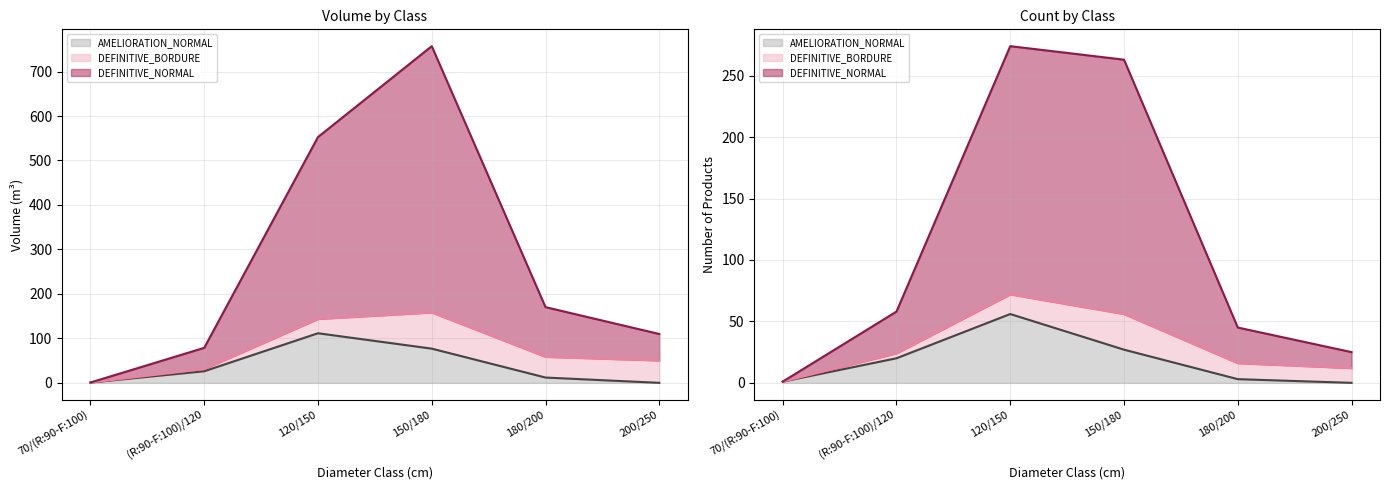

Where is AMELIORATION_NORMAL (line) nearest to the value 28?

150/180